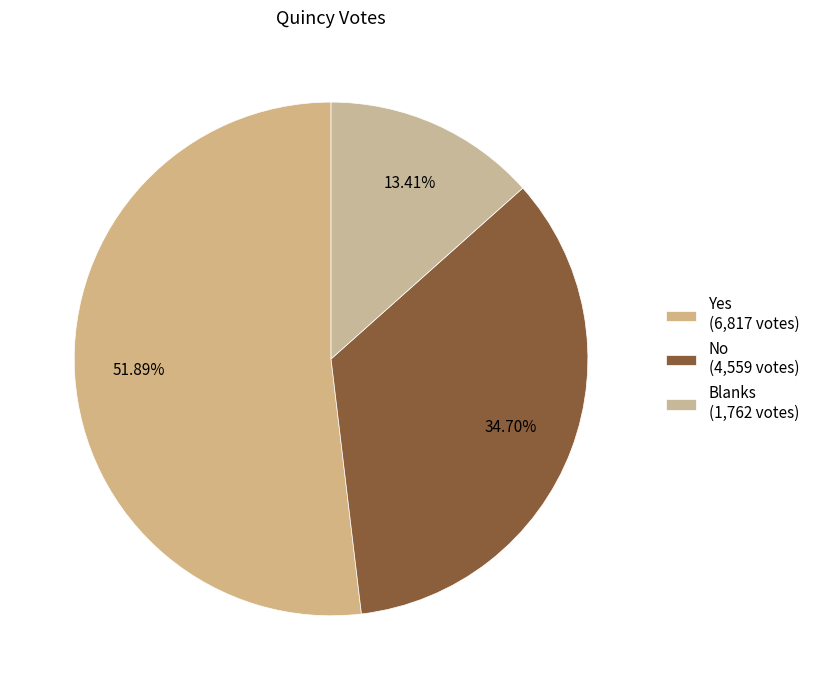

Is there a majority slice in this chart?

Yes